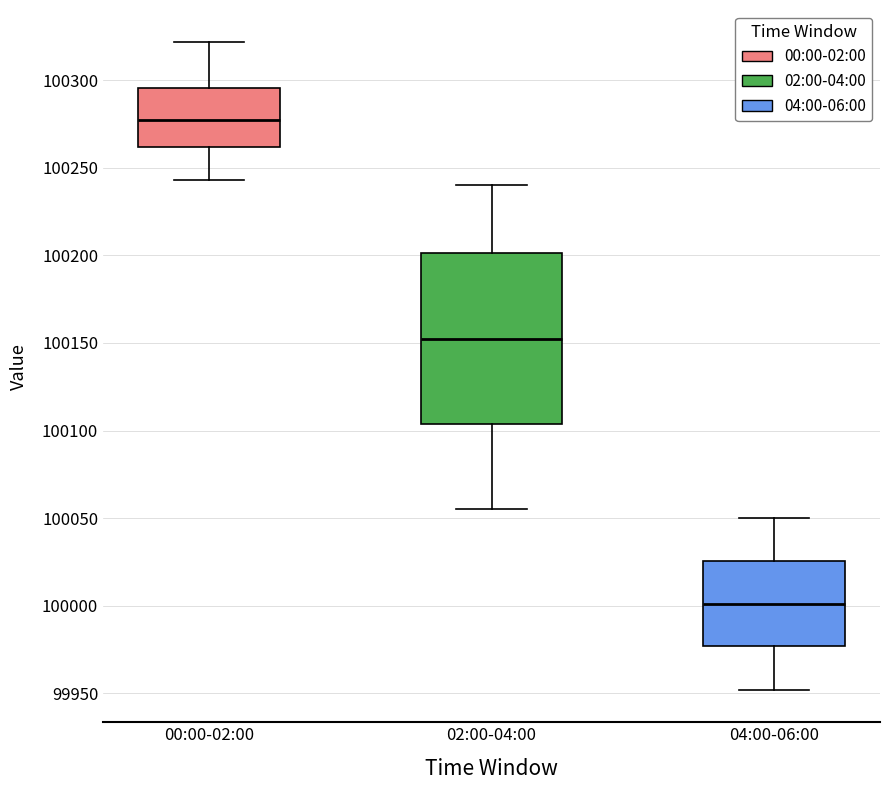

Reading left to right, transcribe this box plot: for each box, give where its median line is, the range the box spans, and where its two whiskers end, as read against the y-axis. The values are not printed on the chart, so give them approximately, as read against the axis.

00:00-02:00: median 100280, box 100260 to 100295, whiskers 100245 to 100320
02:00-04:00: median 100155, box 100105 to 100200, whiskers 100055 to 100240
04:00-06:00: median 100000, box 99975 to 100025, whiskers 99950 to 100050